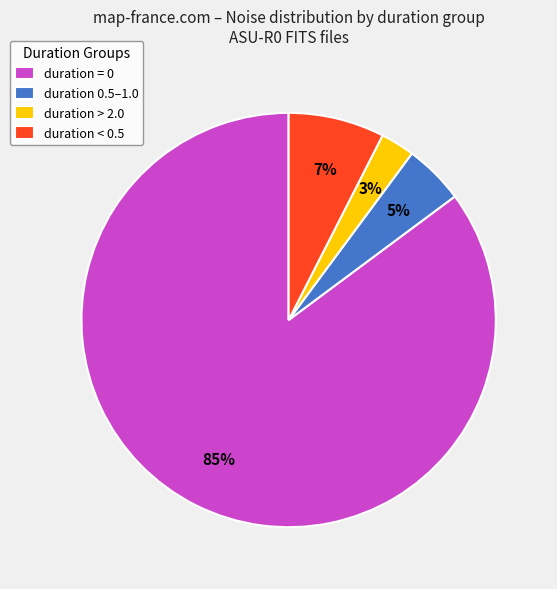

Is there any slice that represents more than half of the pie?

Yes